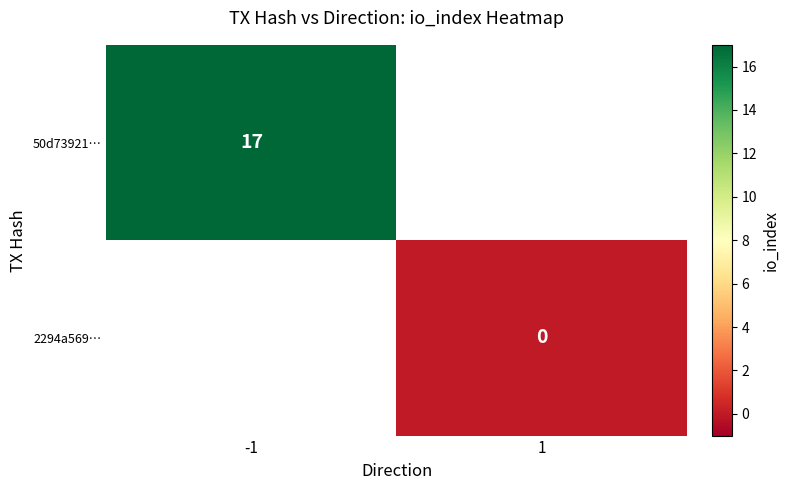

The 50d73921… series shows 17 at -1. True or false?

True